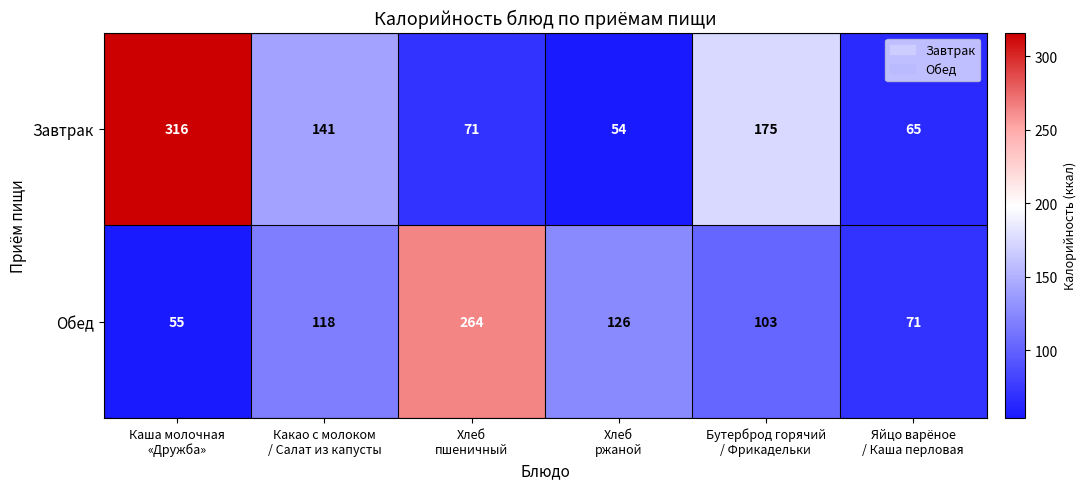

What is the difference between the highest and lowest values at Бутерброд горячий
/ Фрикадельки?

72